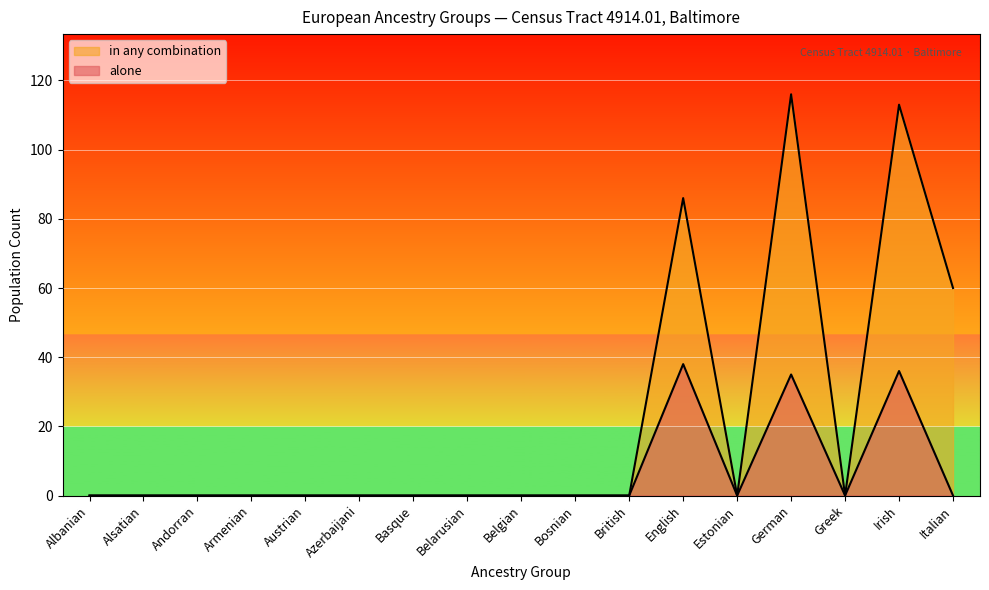

Which category has the highest value across all series?

German